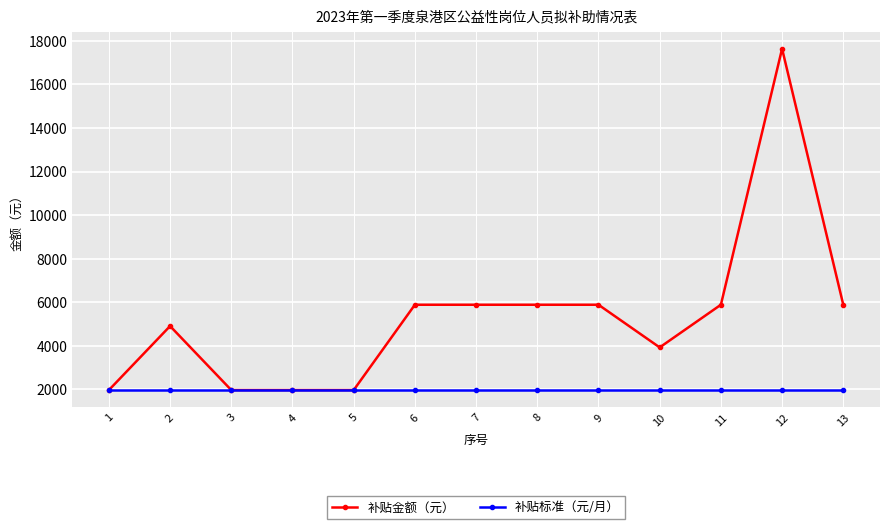

Rank the series at 2 from highest to lowest value.

补贴金额（元）, 补贴标准（元/月）